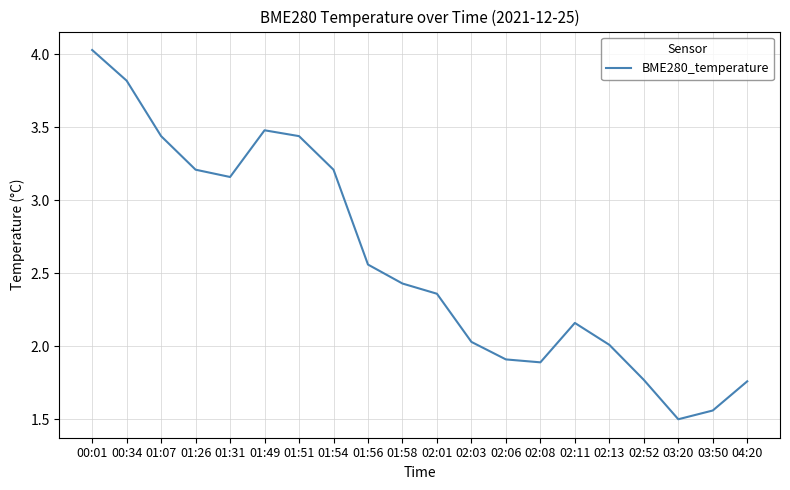

The chart shows a value of 1.9 at 02:06. True or false?

True